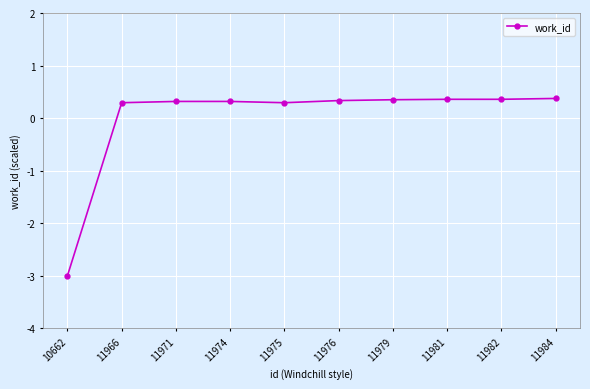

What is the change in value from 10662 to 11984?

+3.4